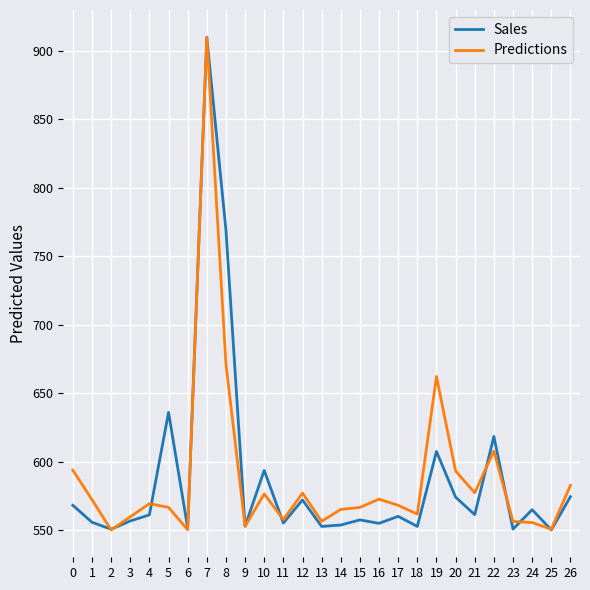

What is the greatest value displayed?

910.0